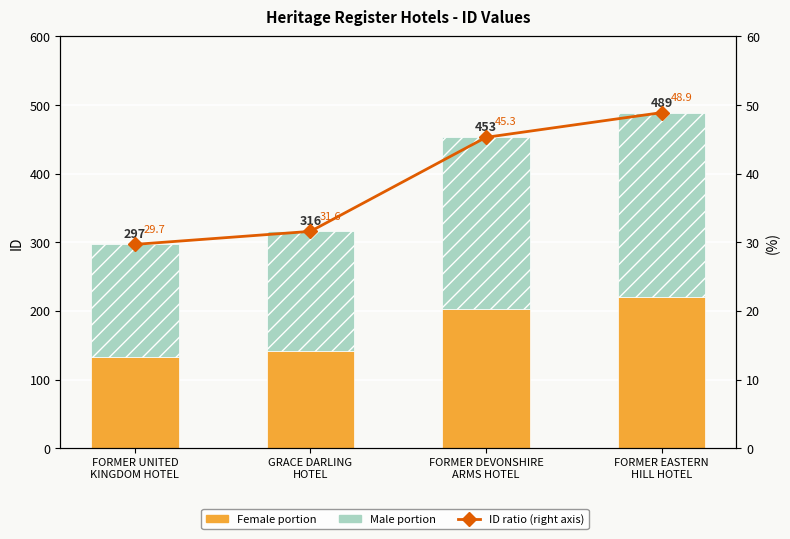

The ID ratio (right axis) series shows 84.0 at FORMER EASTERN
HILL HOTEL. True or false?

False